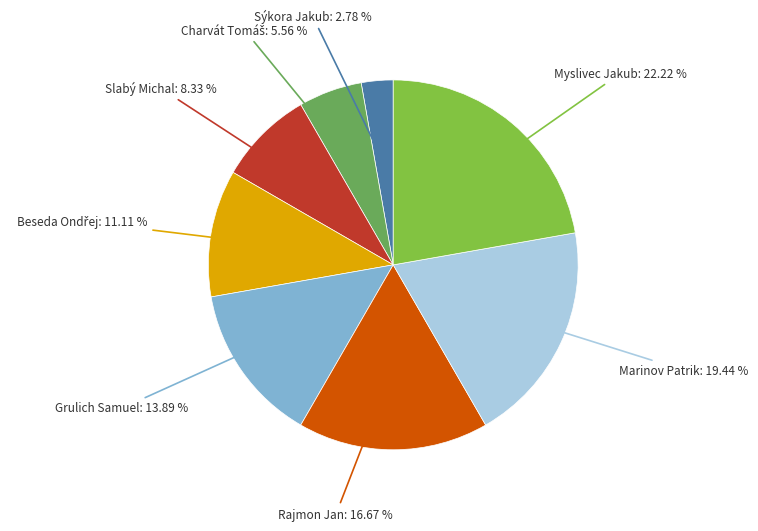

Between Rajmon Jan and Sýkora Jakub, which is larger?

Rajmon Jan